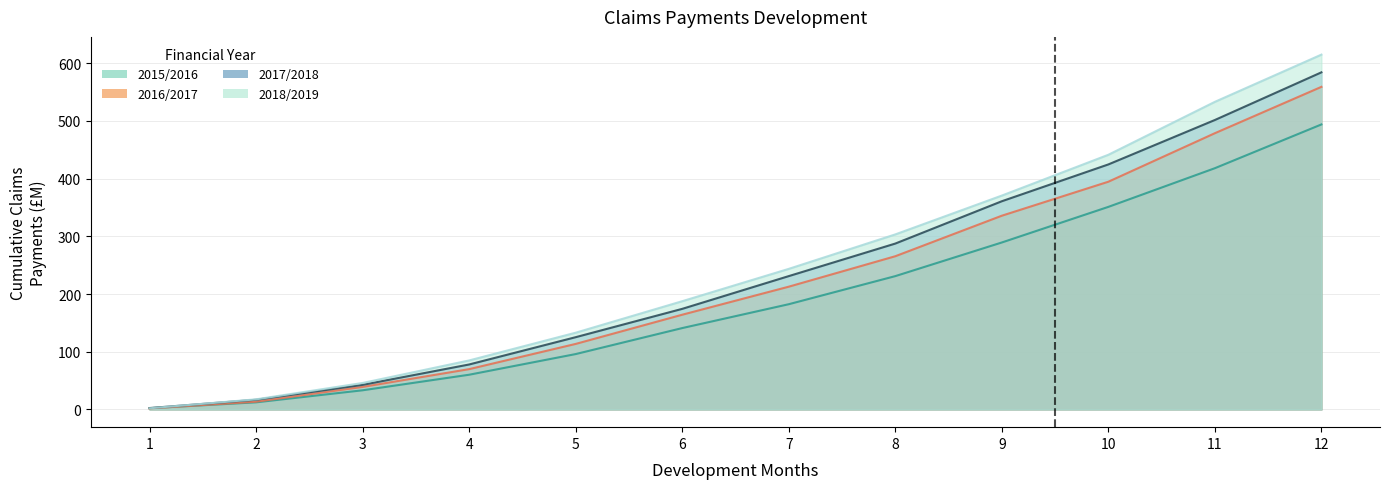

Is it true that 2015/2016 equals 60.1 at 4?

True